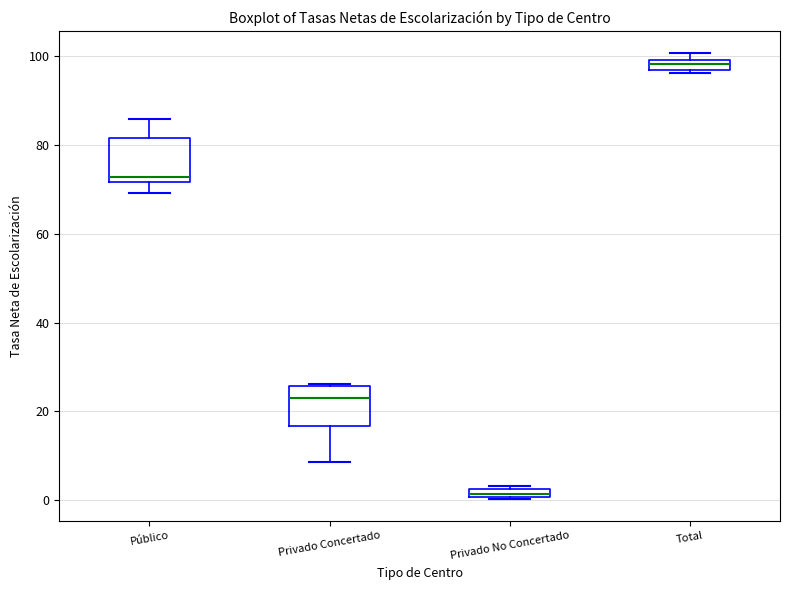

Which box's median line is the lowest?

Privado No Concertado